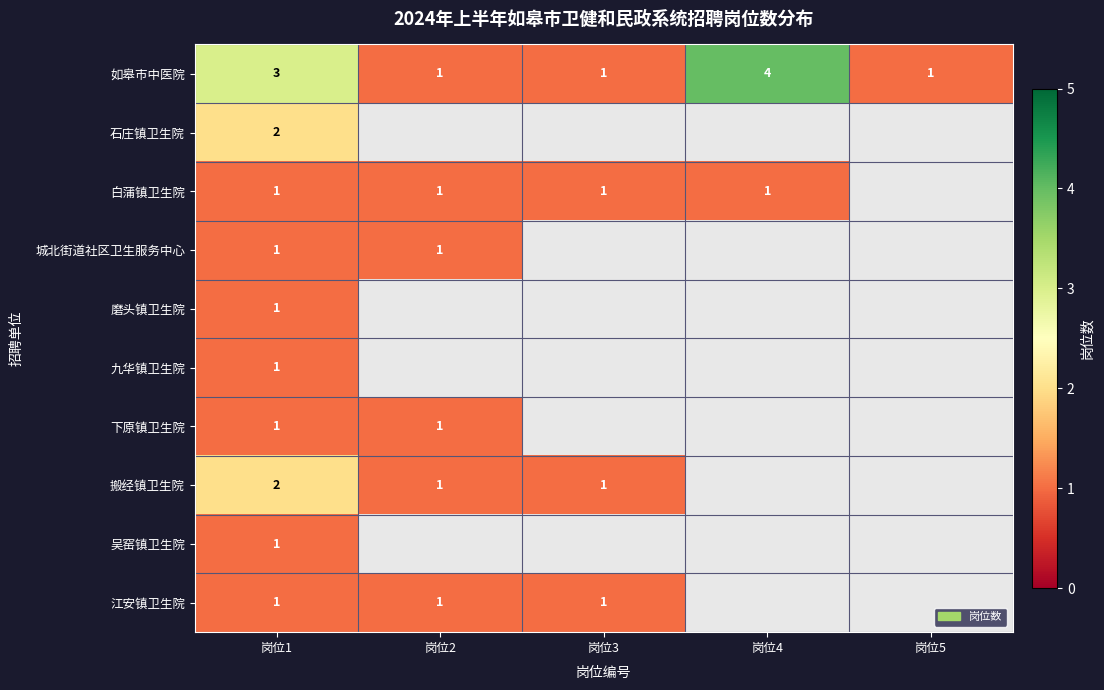

Is it true that 如皋市中医院 equals 1 at 岗位3?

True